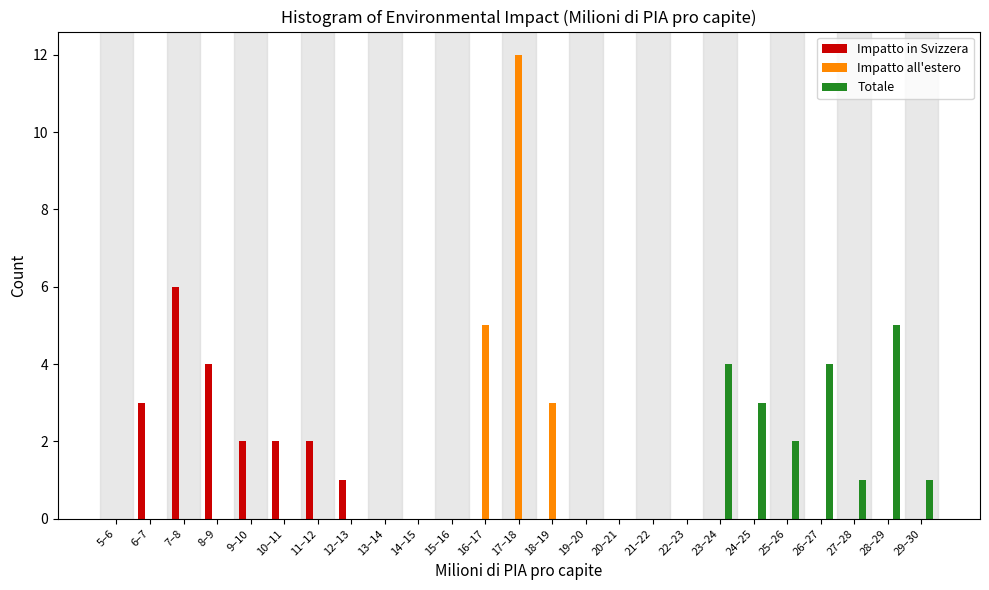

The value of Impatto all'estero at 7–8 is 0. True or false?

True